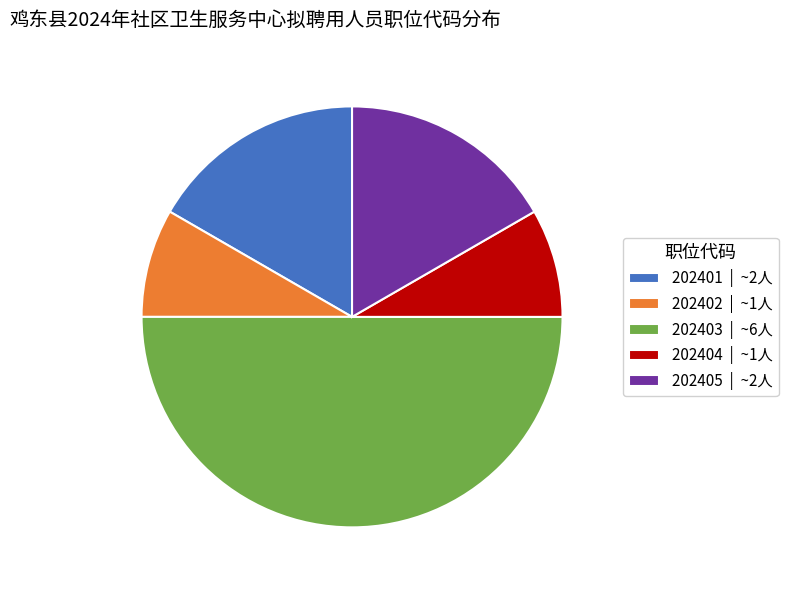

Is 202404 | ~1人 the majority of the pie?

No